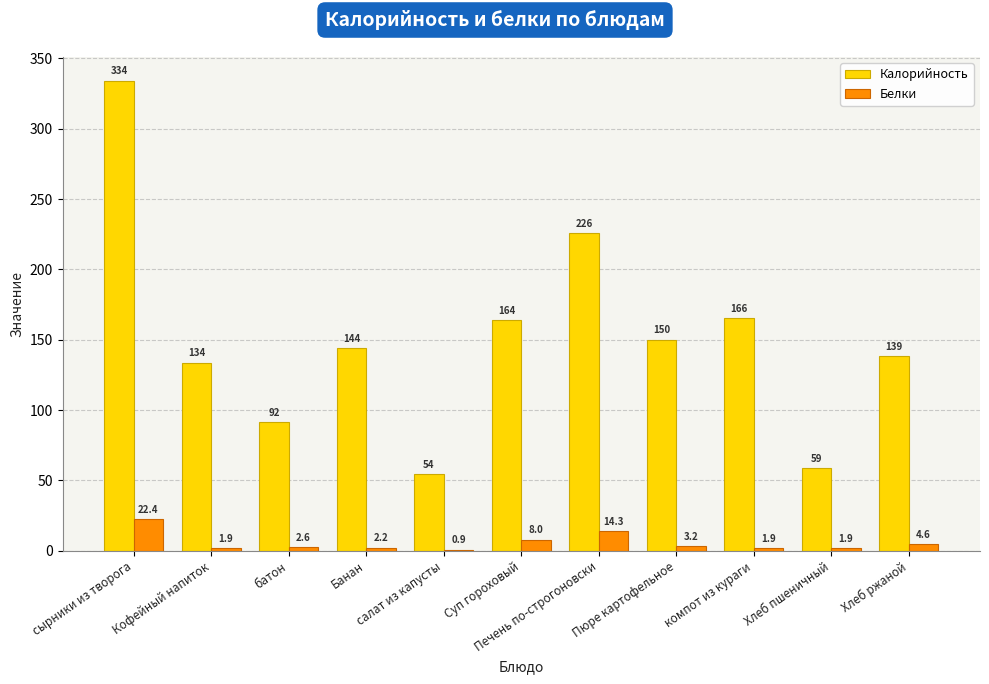

Which series has the largest total across all categories?

Калорийность